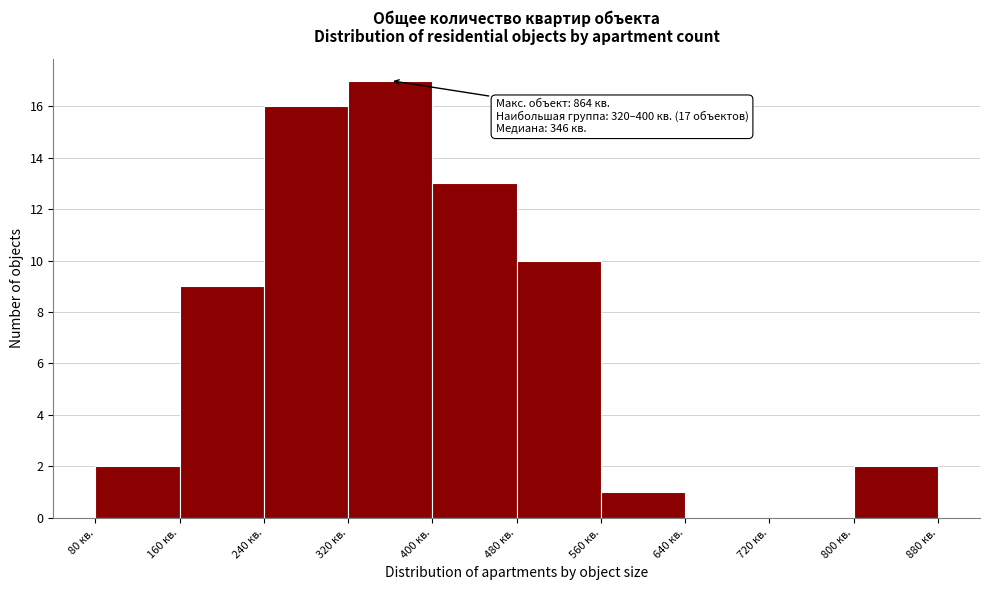

Over which range of the x-axis is the bar tallest?

320 to 400